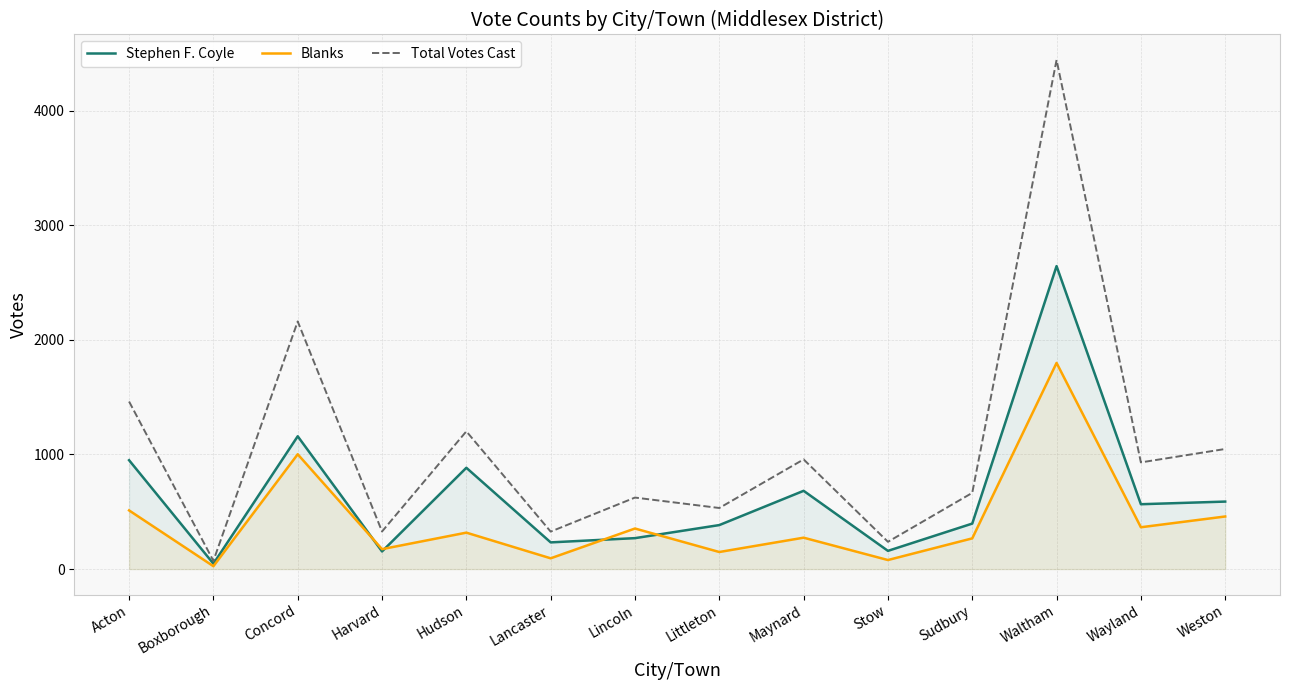

Does the chart display data point markers on the line(s)?

No